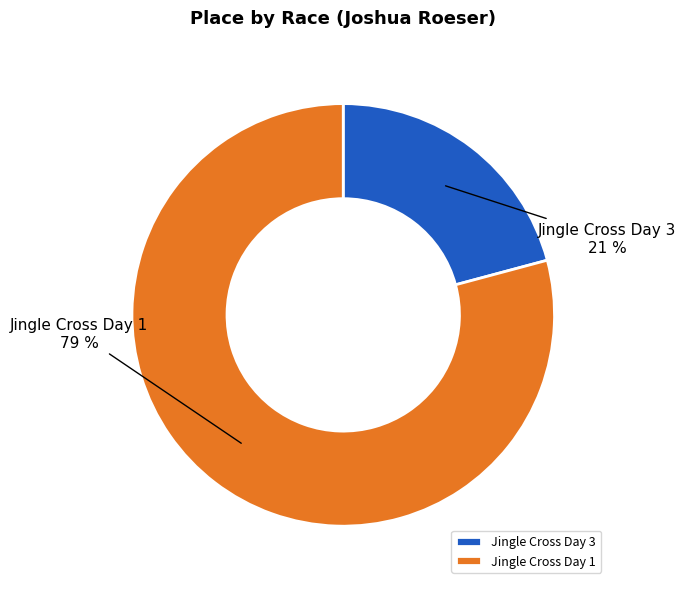

Is it true that Jingle Cross Day 3 is 21% of the pie?

True